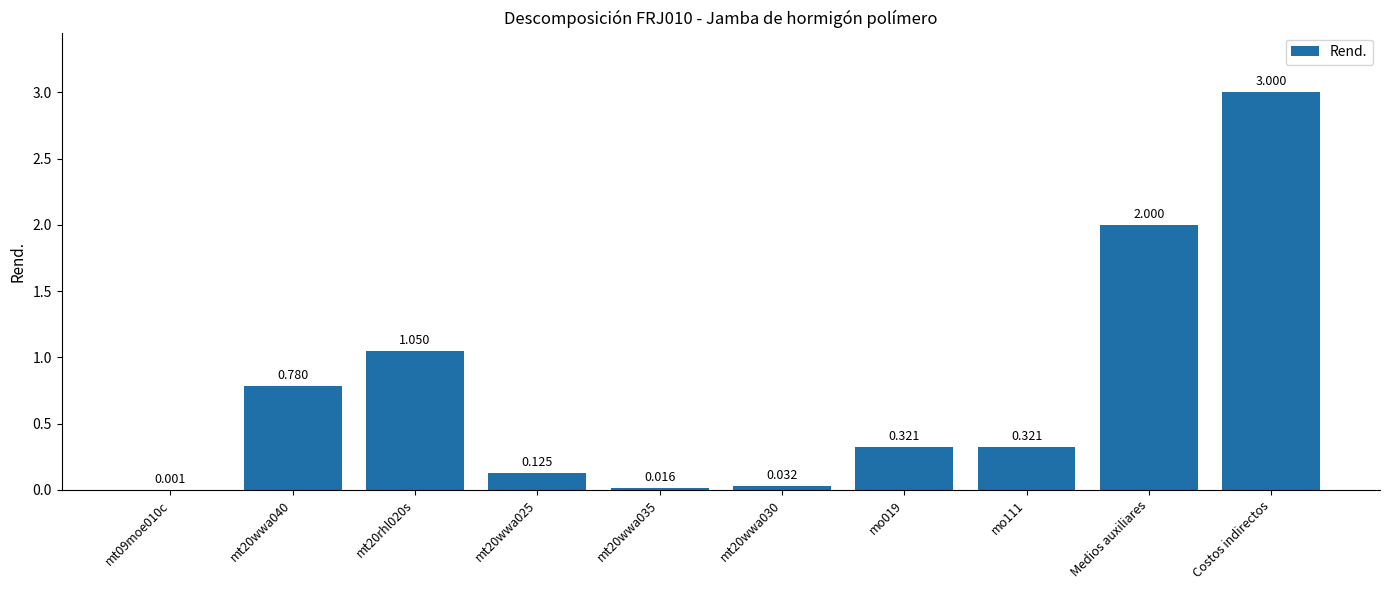

Which category has the highest value across all series?

Costos indirectos